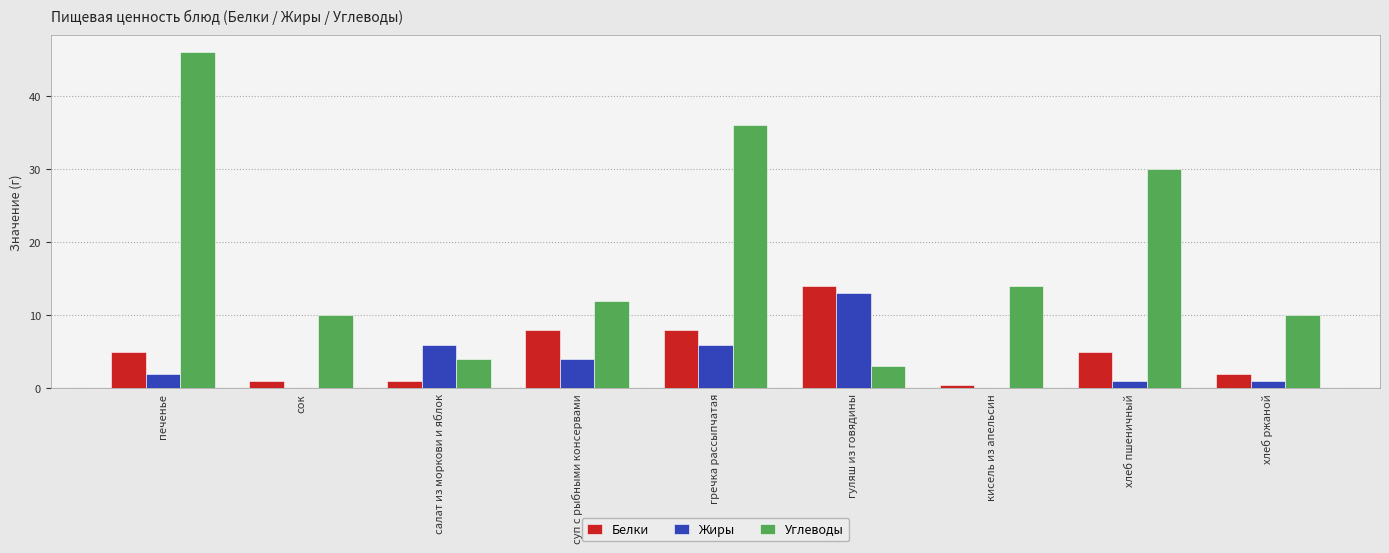

What is the greatest value displayed?

46.0